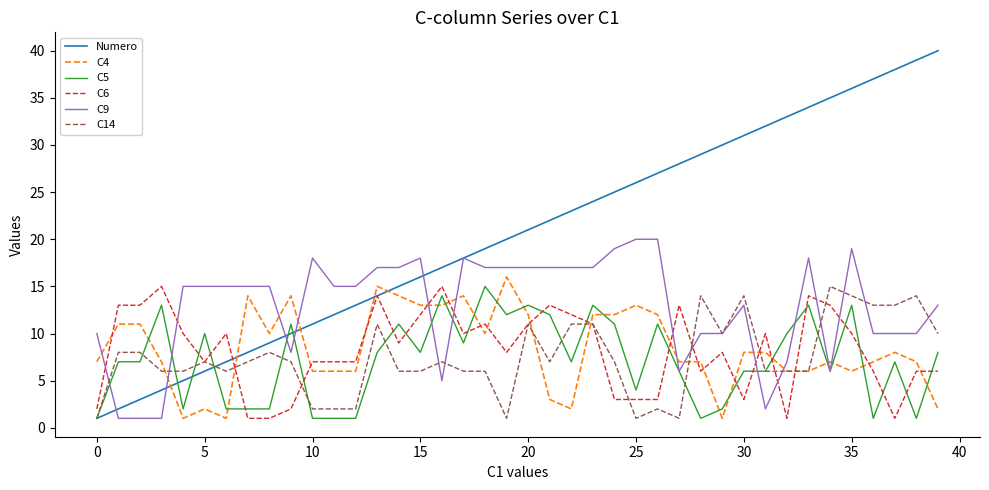

Which series has the widest spread of values?

Numero